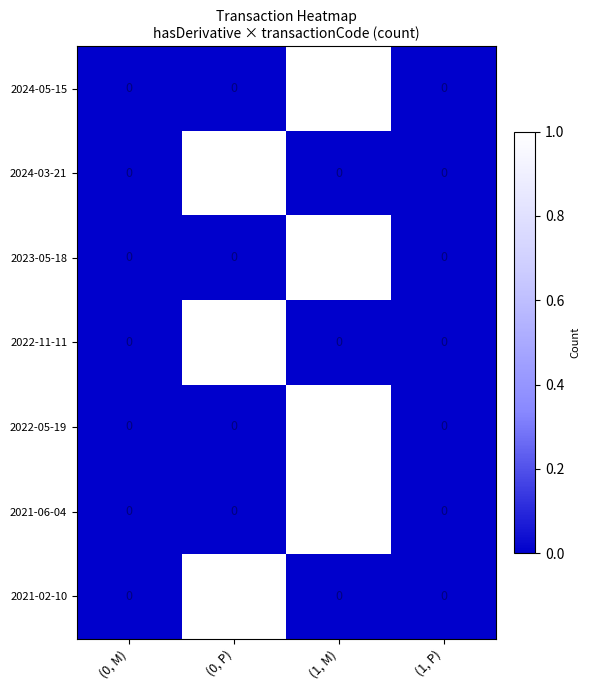

What is the total value across all series at (0, P)?

3